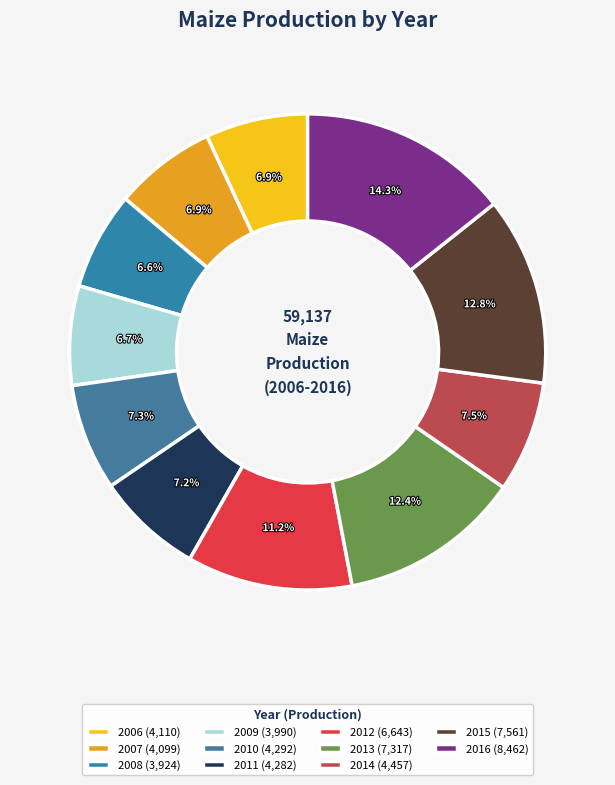

How many slices are in this pie chart?

11